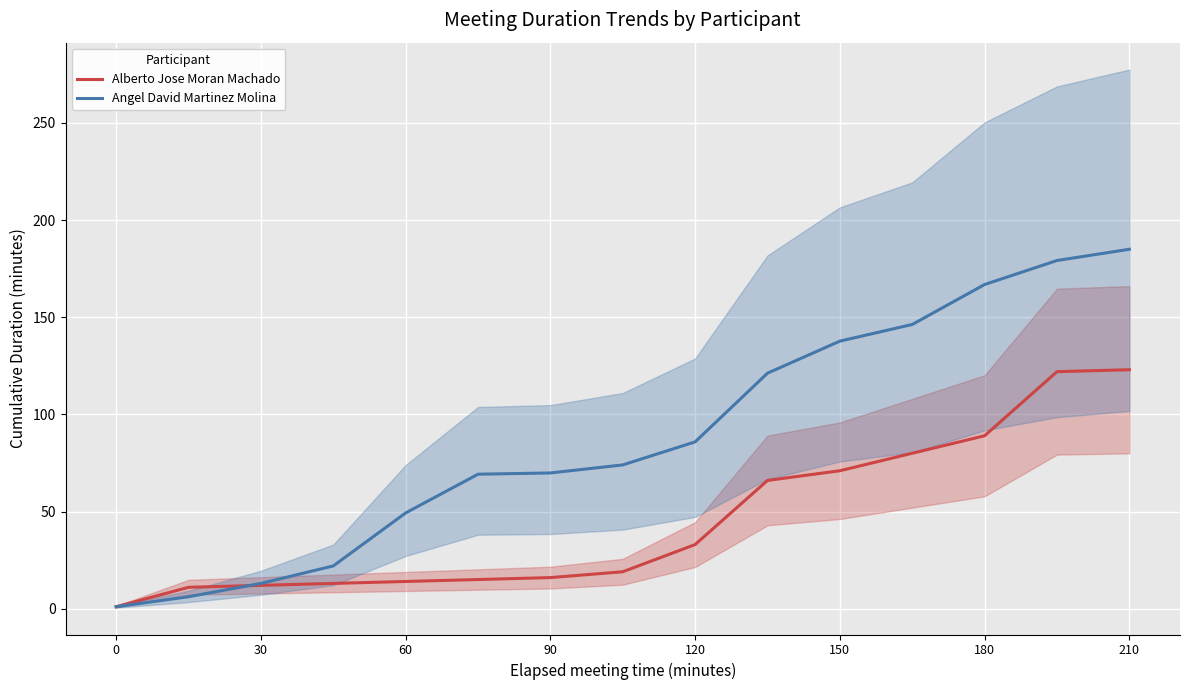

At which label is Angel David Martinez Molina closest to 93?

120